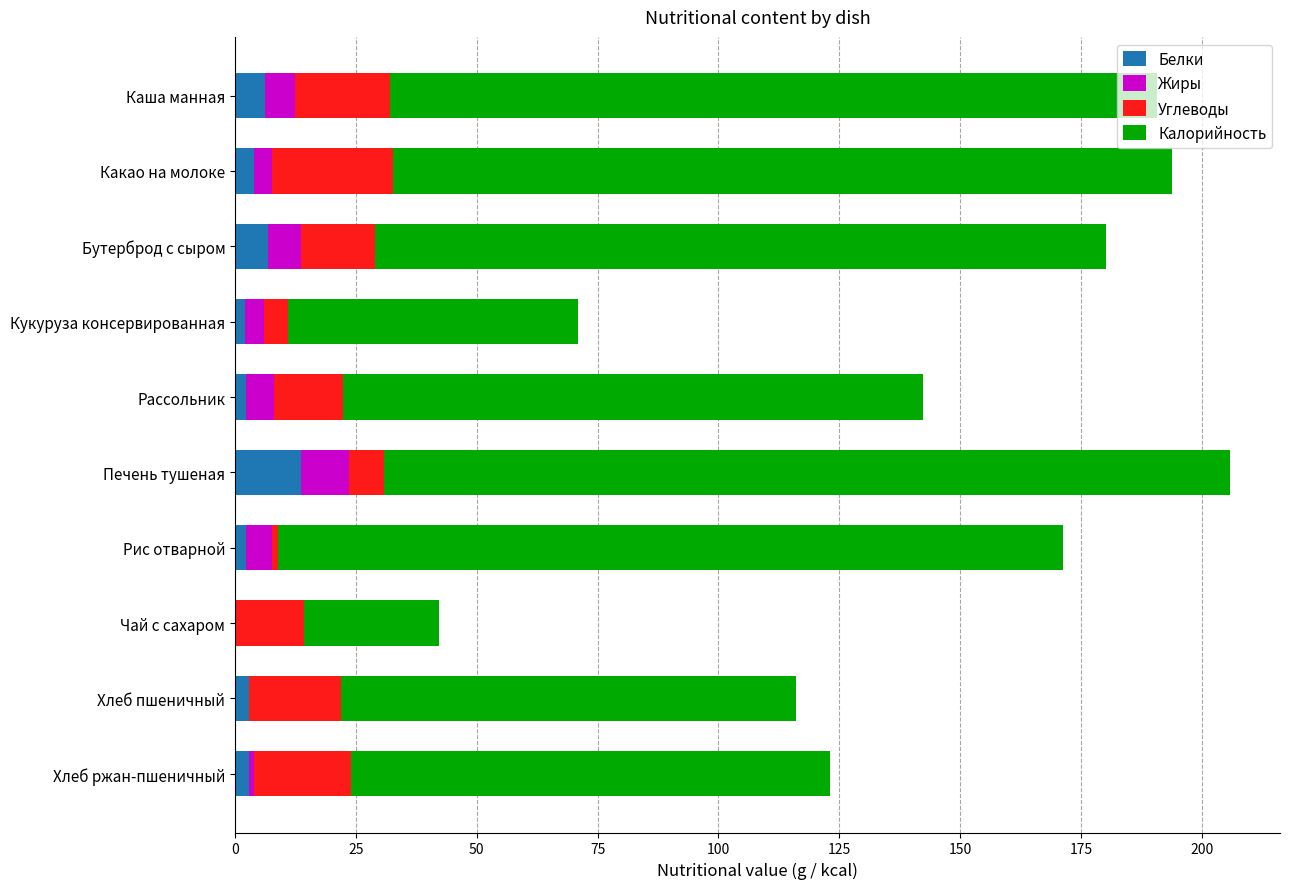

What is the sum of all Белки values?

43.5